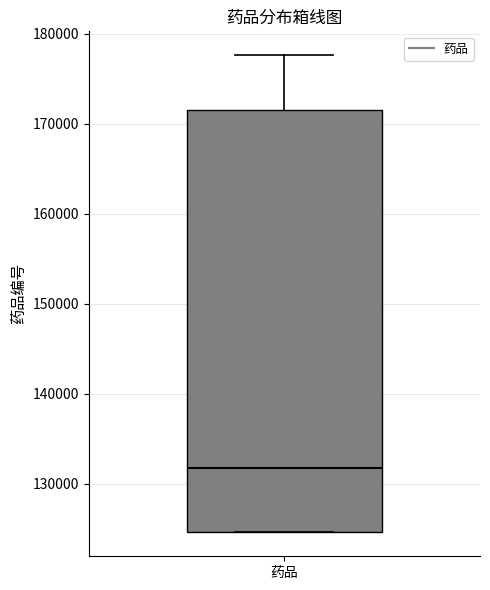

Where does the upper whisker of the box for 药品 end on the y-axis? The values are not printed on the chart, so give them approximately, as read against the axis.

178000